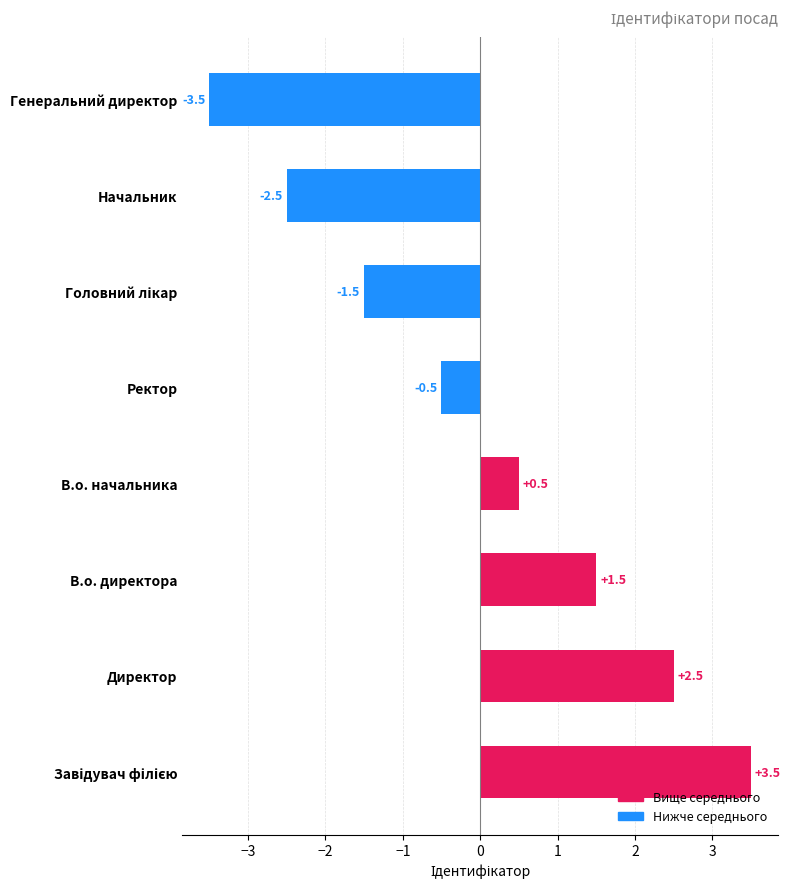

Is it true that the value at В.о. начальника is 0.1?

False